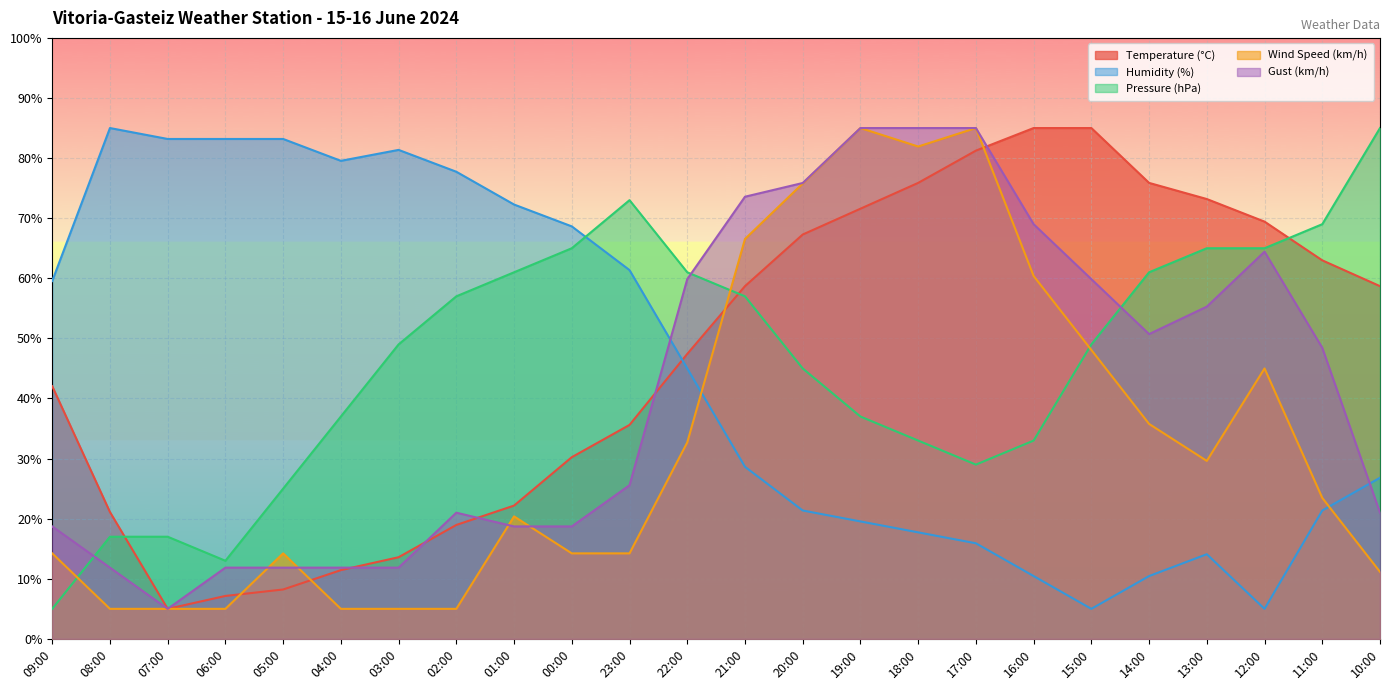

After their last crossing, which series has the higher values: Gust (km/h) or Wind Speed (km/h)?

Gust (km/h)